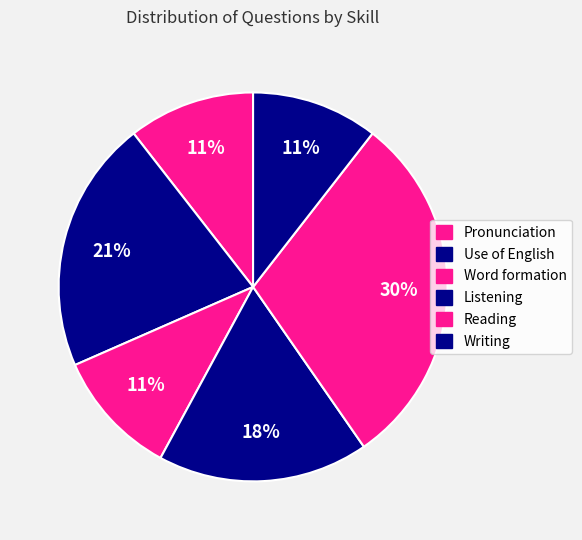

Count the number of slices in the pie.

6